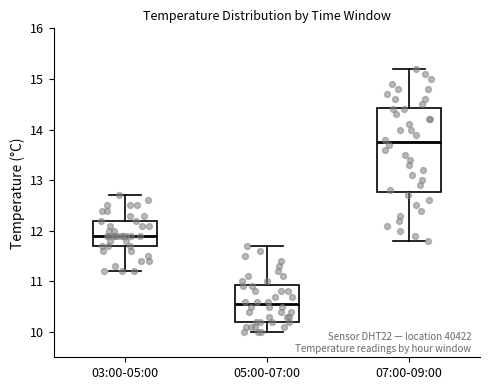

Which box is the tallest, from its lower edge to its upper edge?

07:00-09:00